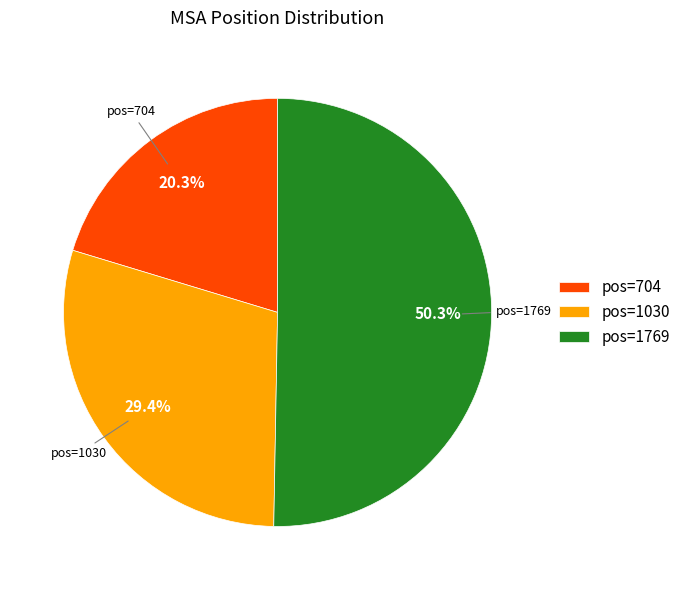

Is the sum of pos=1030 and pos=1769 greater than half?

Yes